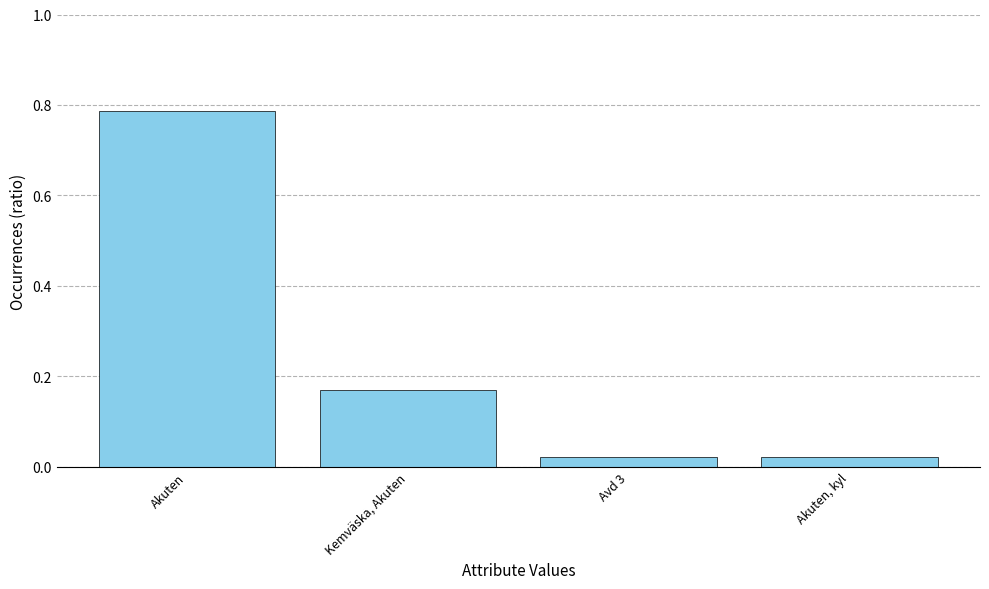

How many categories are shown in the chart?

4